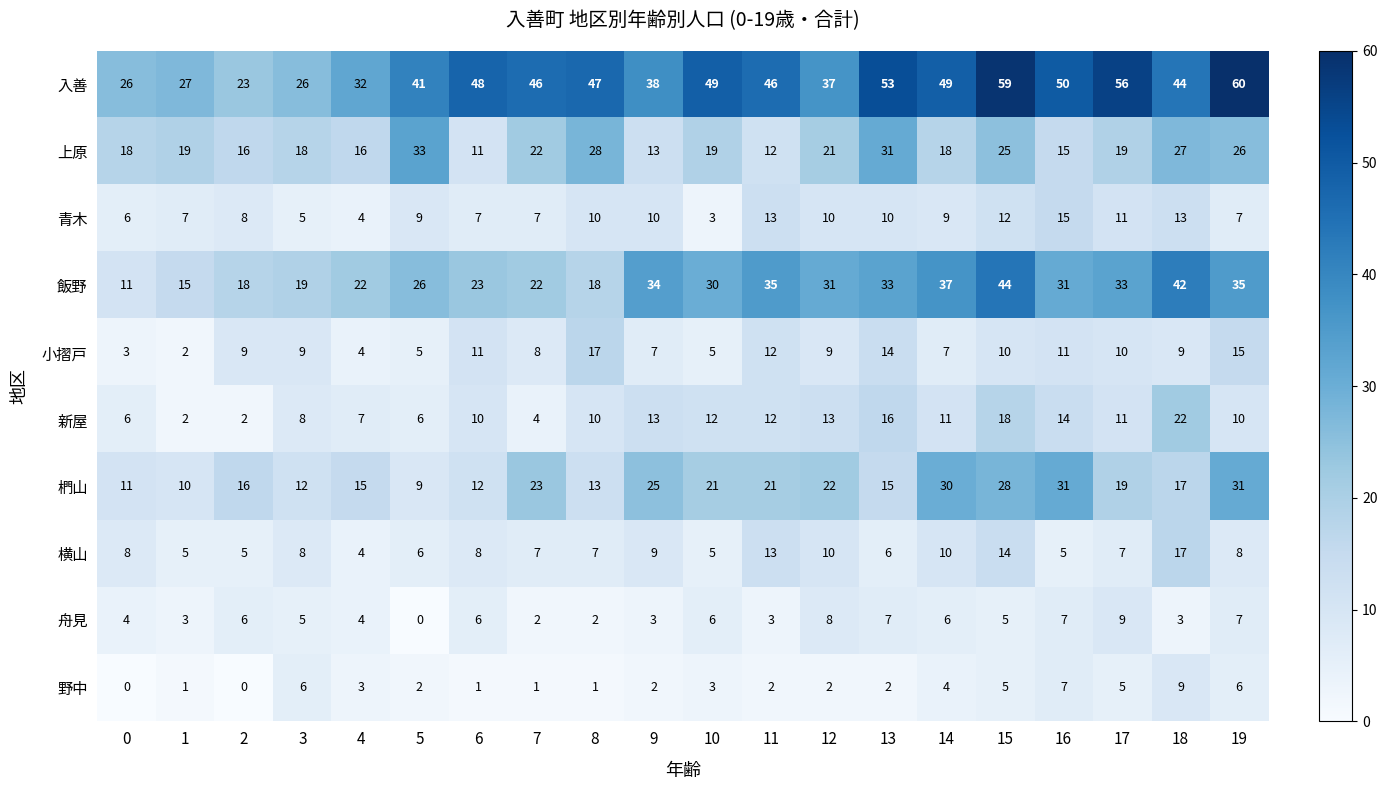

Is it true that 新屋 equals 7 at 4?

True